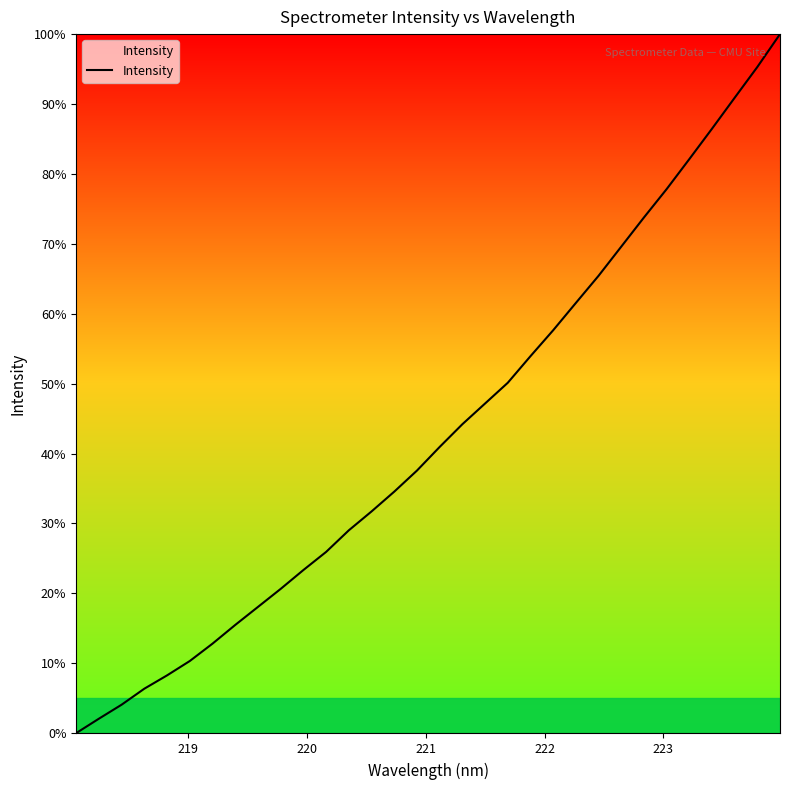

What is the sum of all values?

1377.0